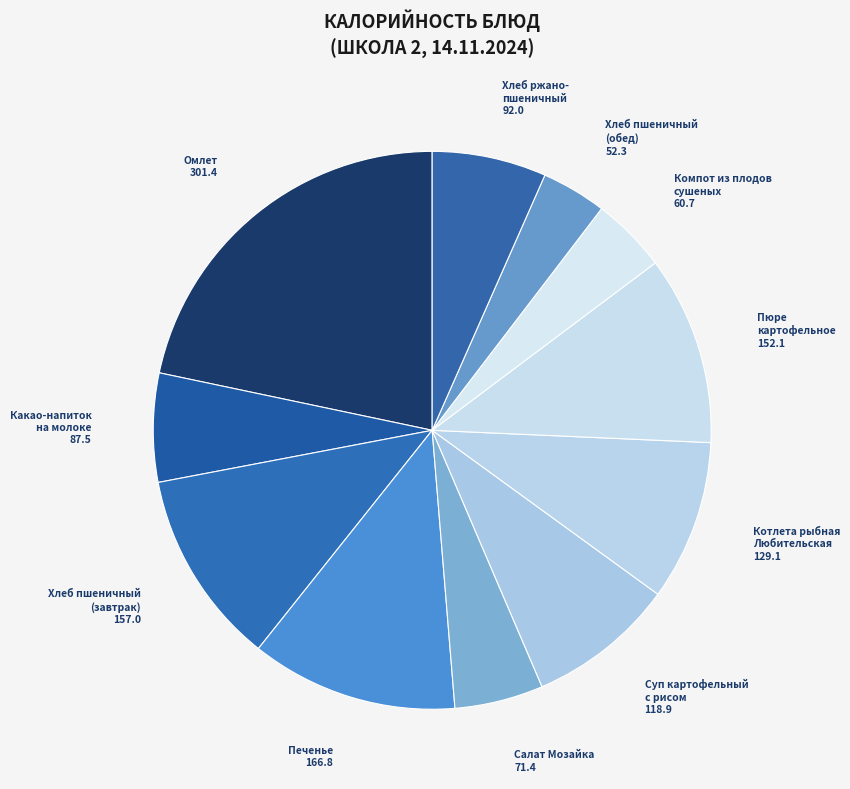

True or false: Салат Мозайка accounts for 5% of the total.

True